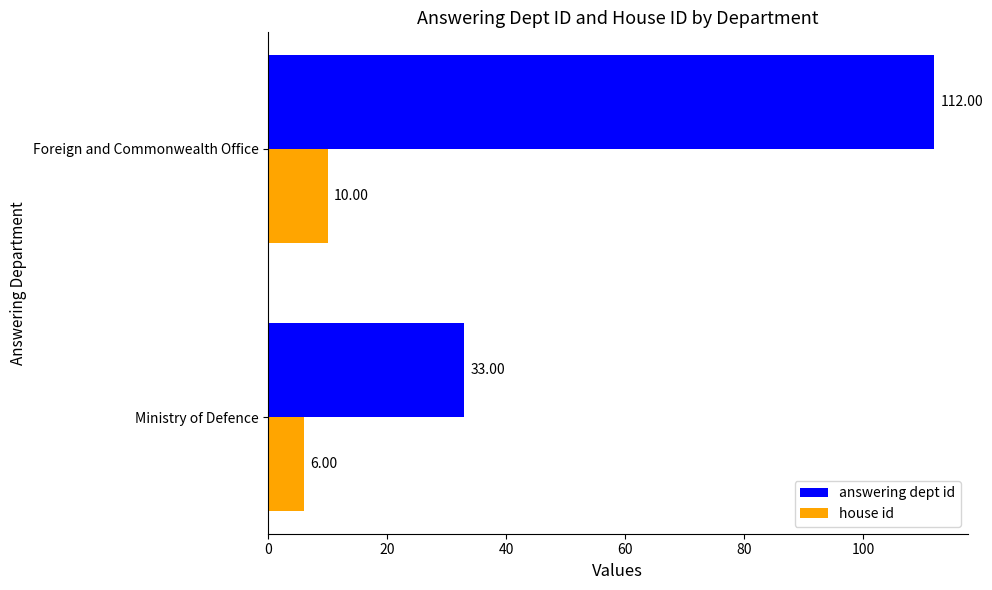

At how many categories does at least one series exceed 21?

2